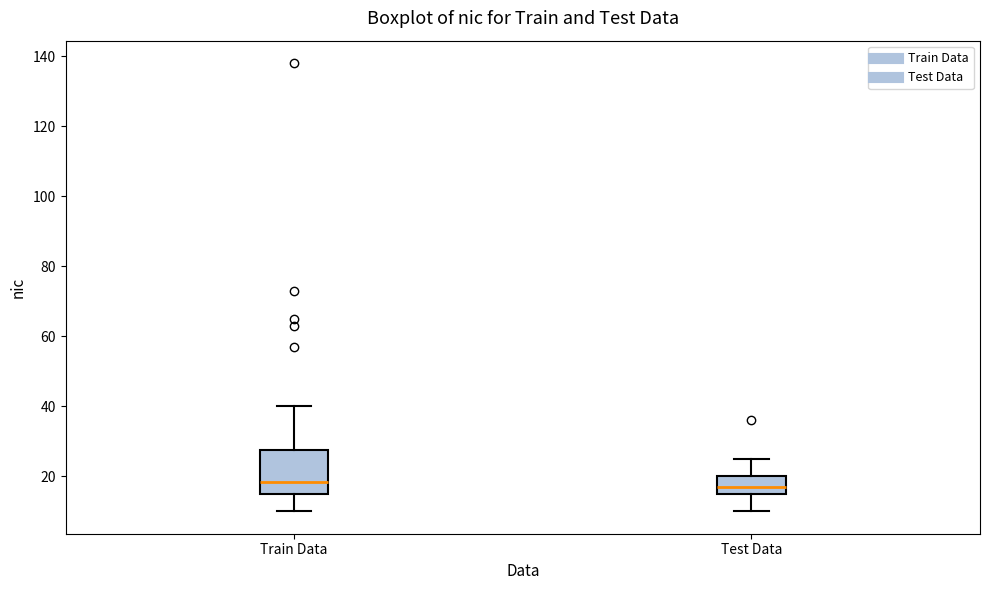

Comparing the boxes themselves (not the whiskers), which one is the tallest?

Train Data